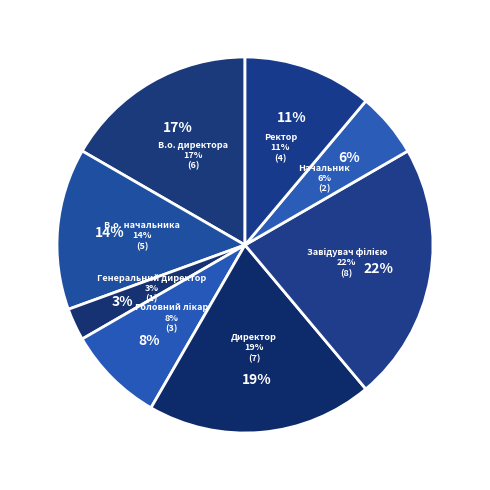

What is the smallest slice in the pie chart?

Генеральний директор